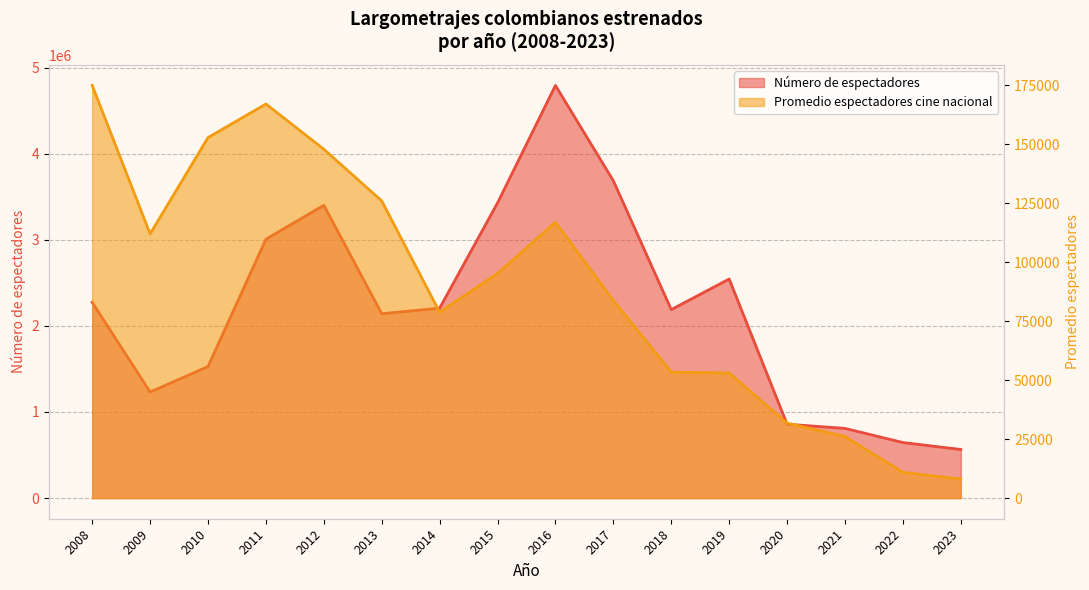

Is it true that Número de espectadores equals 809377.0 at 2021?

True